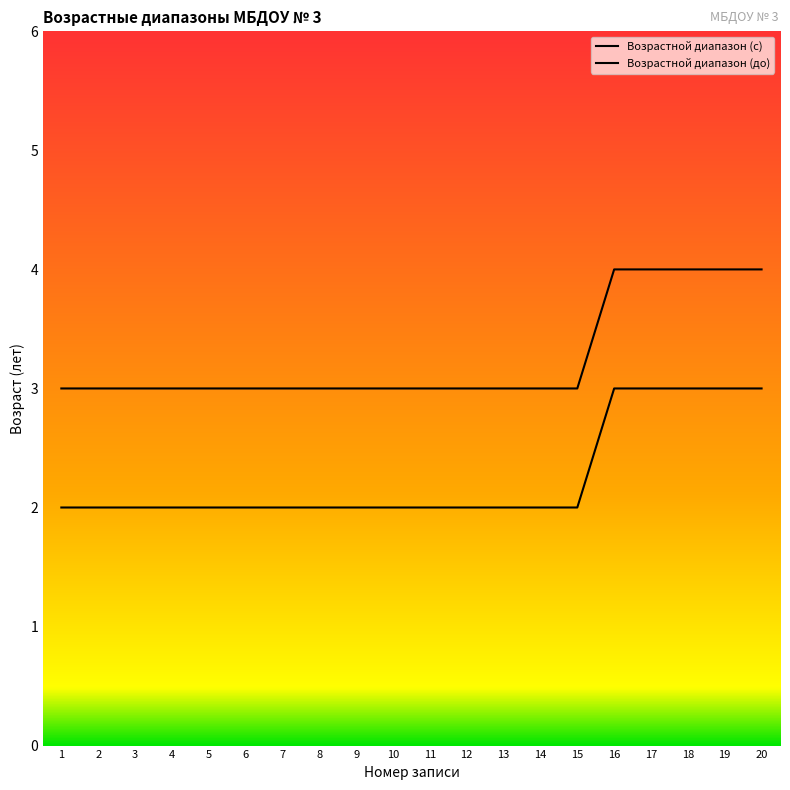

List the series in order of their overall mean, lowest first.

Возрастной диапазон (с), Возрастной диапазон (до)